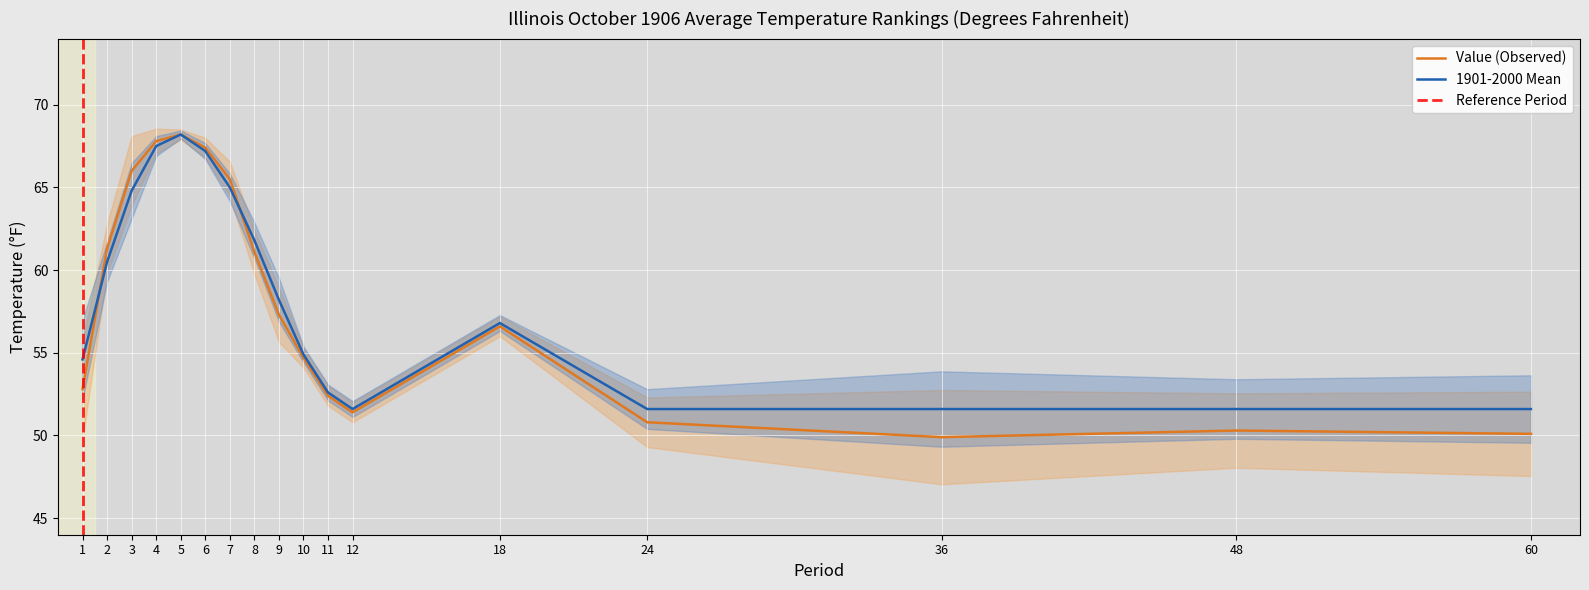

How many data points in Value are less than 56?

8